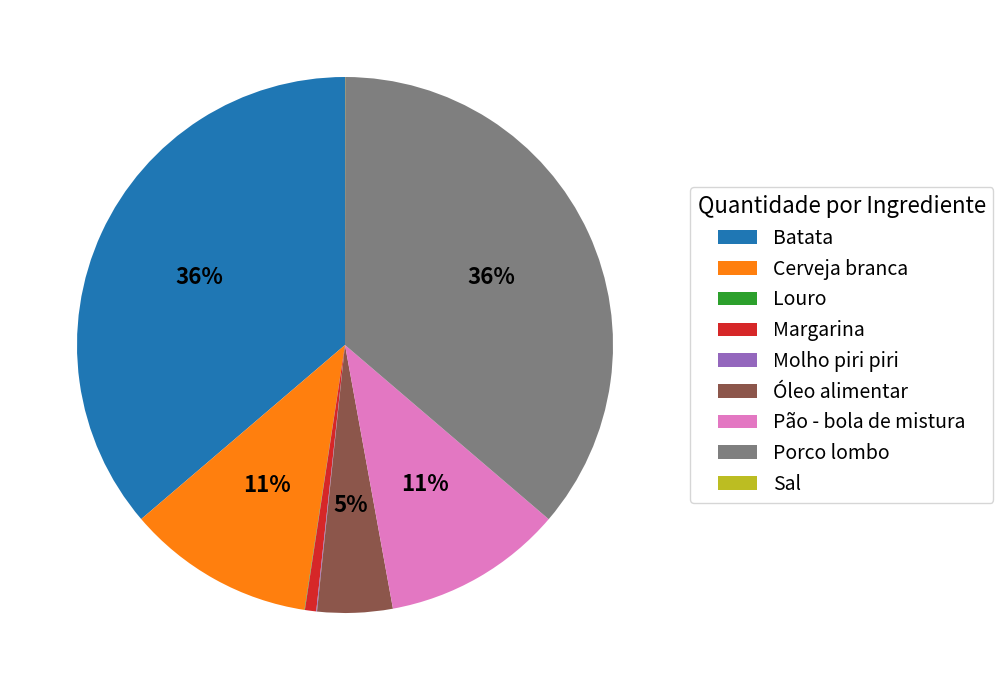

To the nearest percent, what is the difference between the largest and smallest slice percentages?

36%